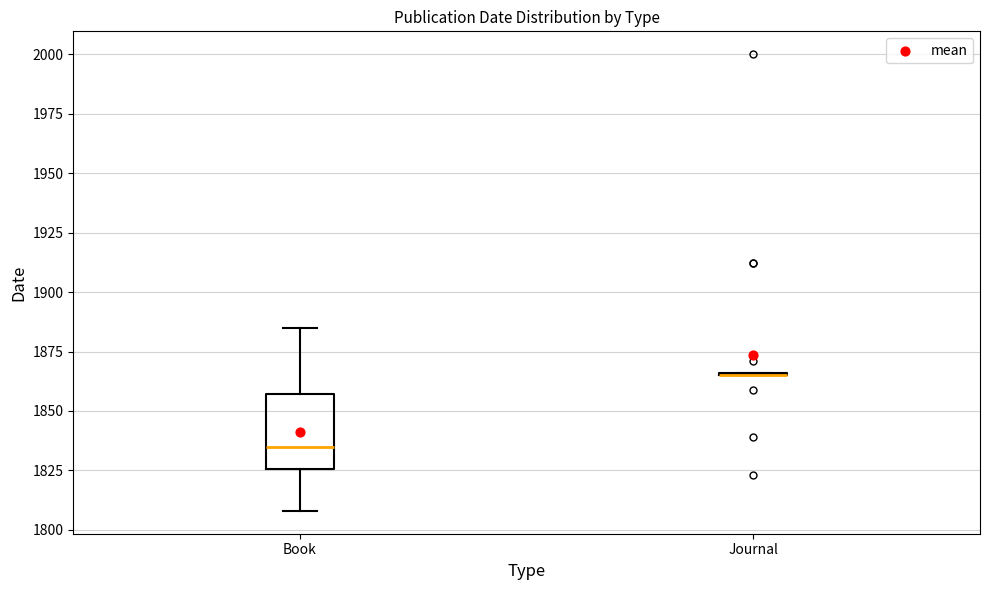

Which box is the tallest, from its lower edge to its upper edge?

Book